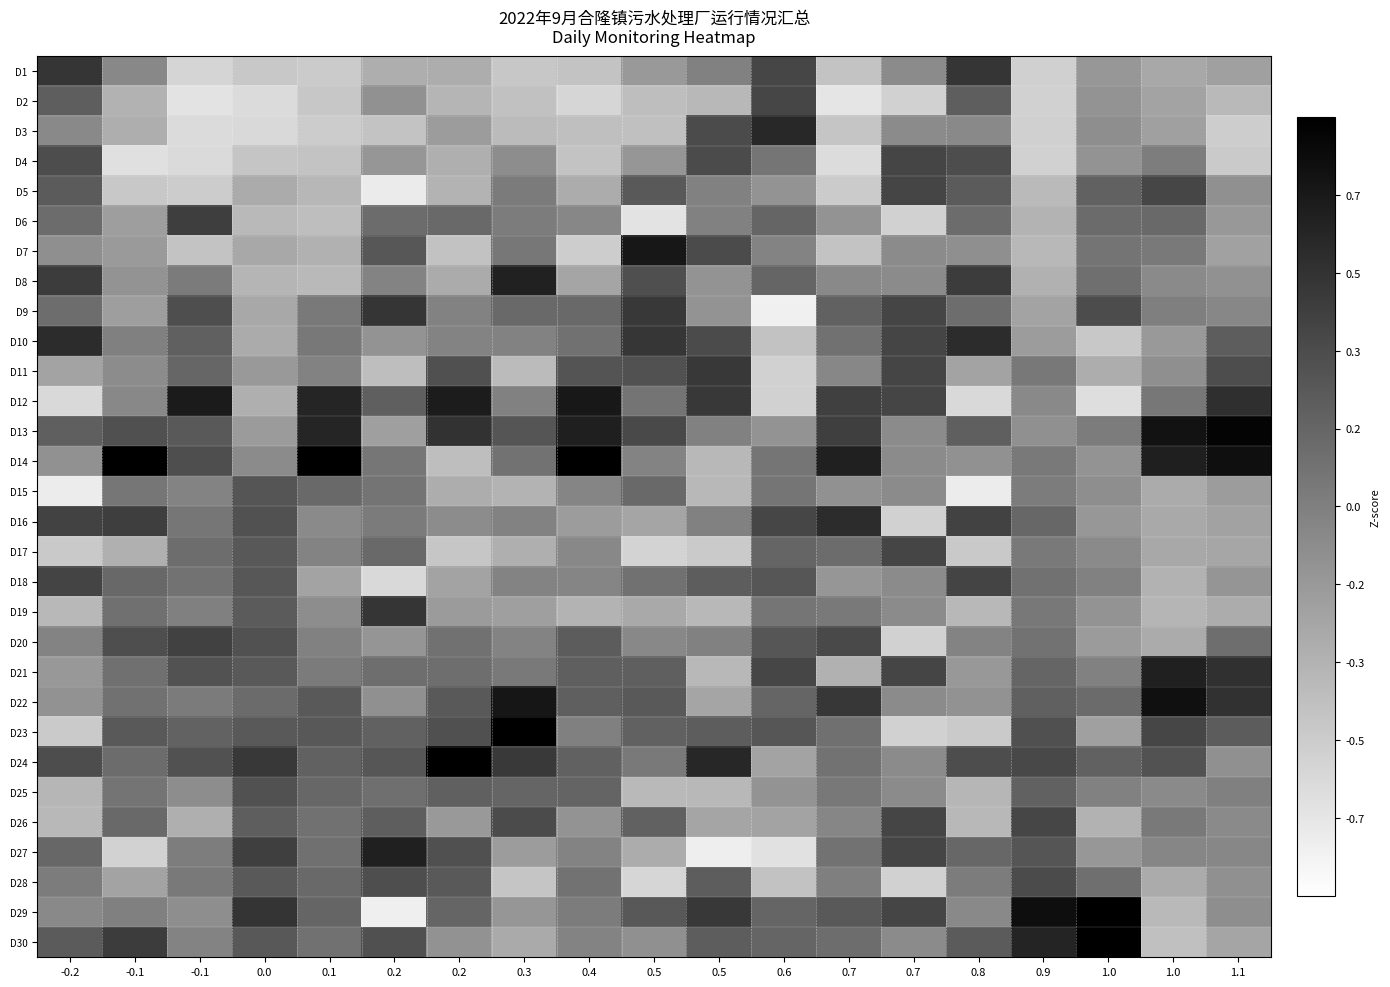

At how many categories does at least one series exceed 2?

10